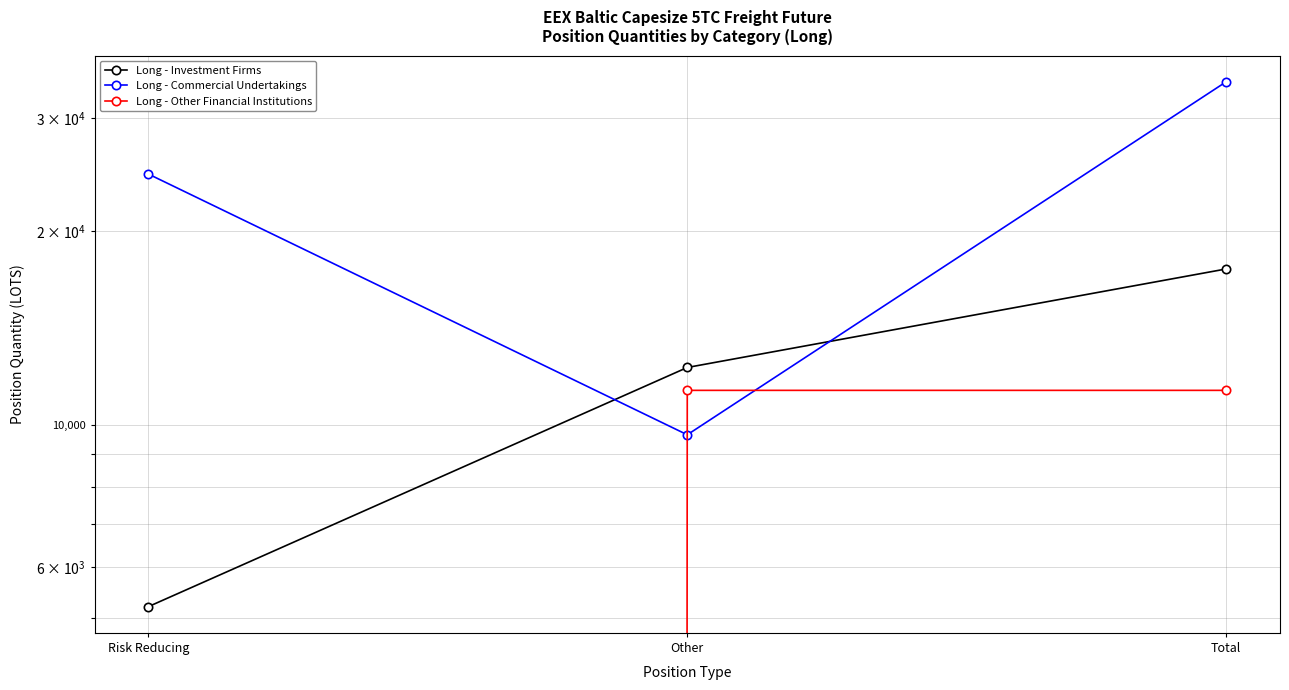

List the series in order of their peak value, highest first.

Long - Commercial Undertakings, Long - Investment Firms, Long - Other Financial Institutions